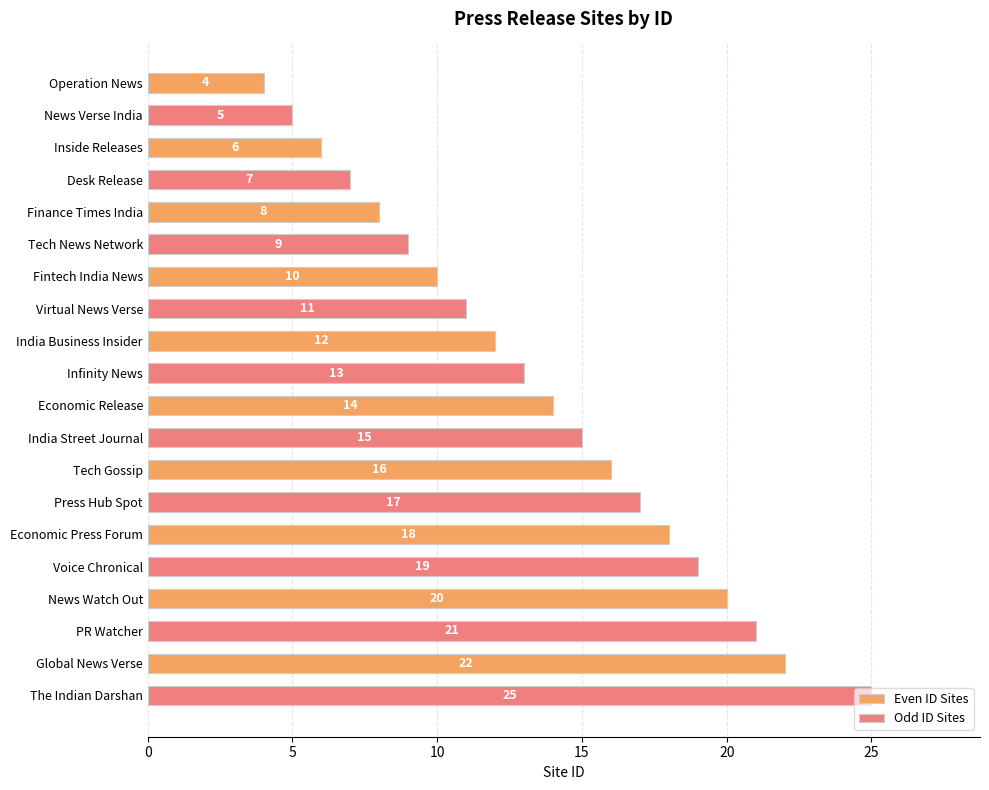

At which label does Odd ID Sites reach its peak?

Global News Verse